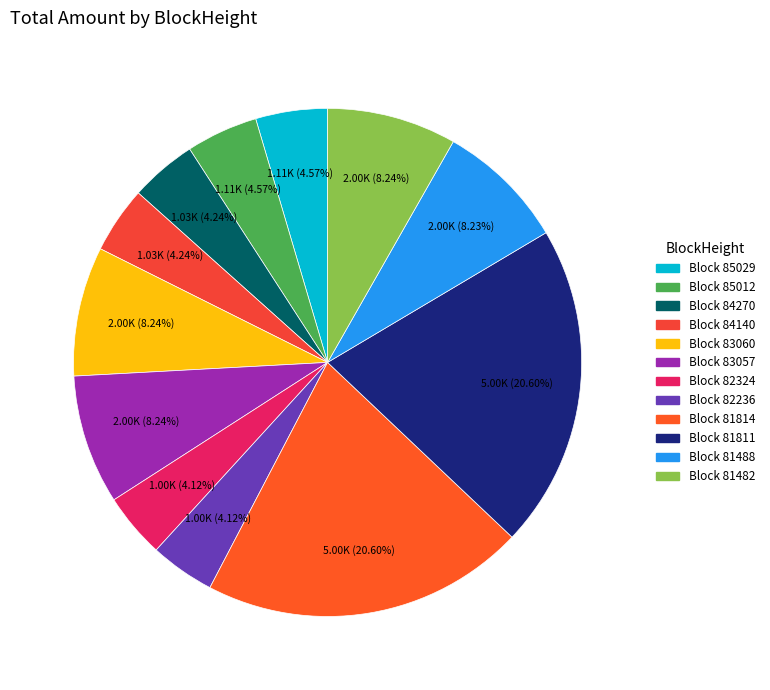

Which category has the smallest portion of the pie?

82324